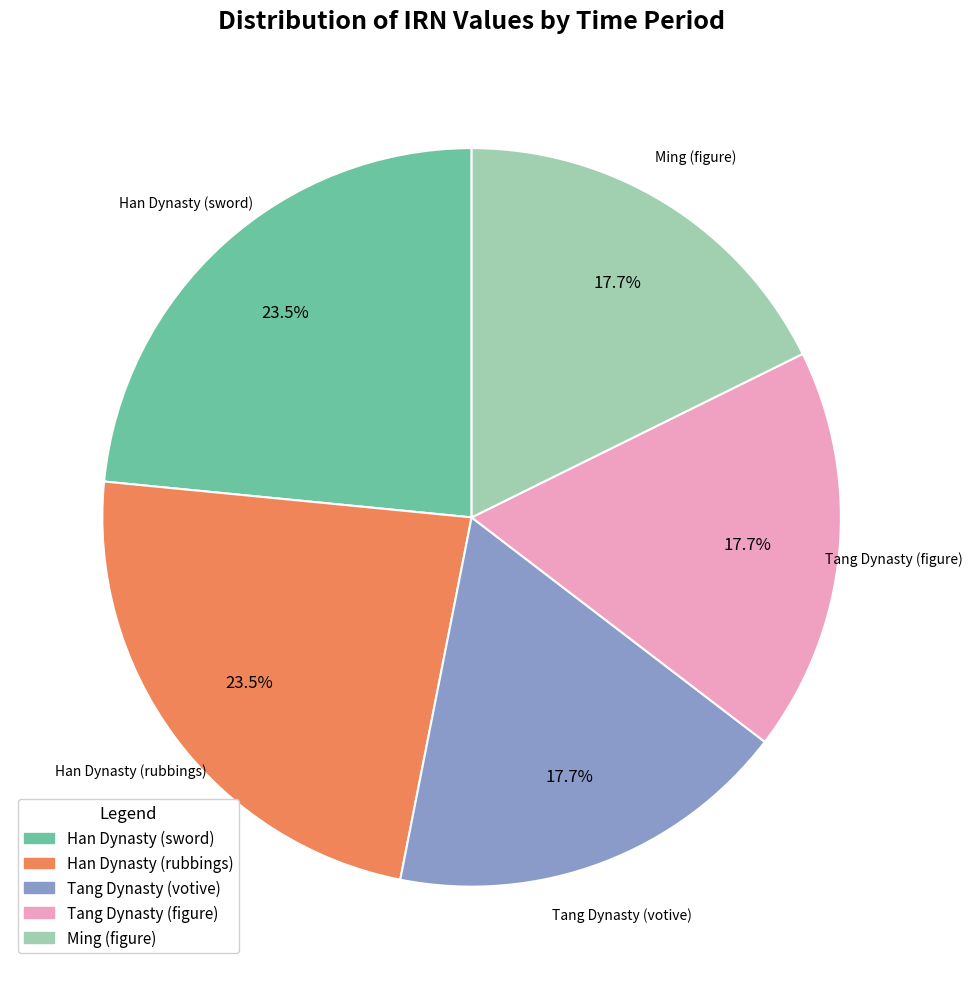

To the nearest percent, what is the combined percentage of Ming (figure) and Han Dynasty (rubbings)?

41%